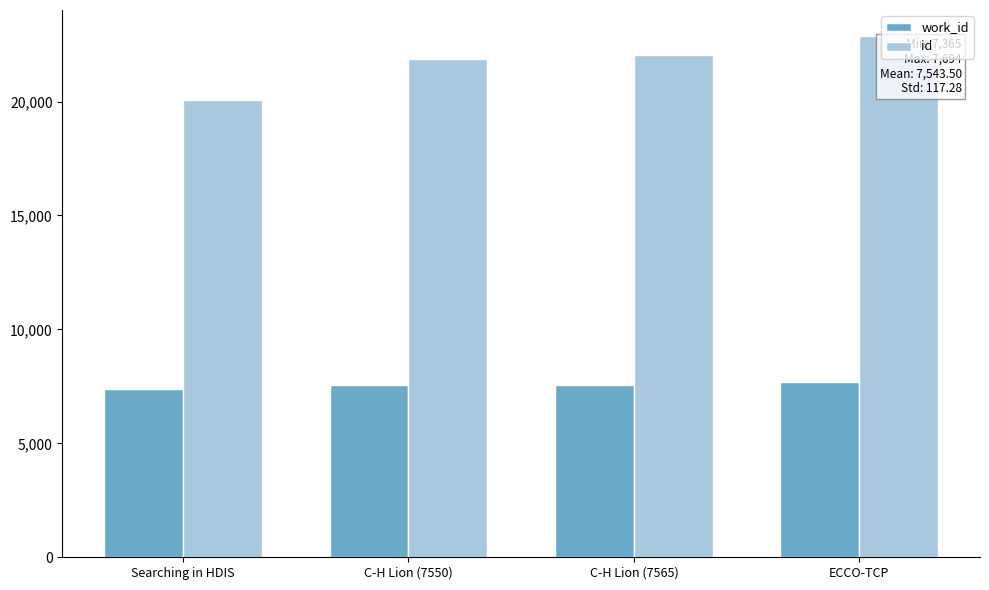

What is the sum of the work_id values at Searching in HDIS and ECCO-TCP?

15059